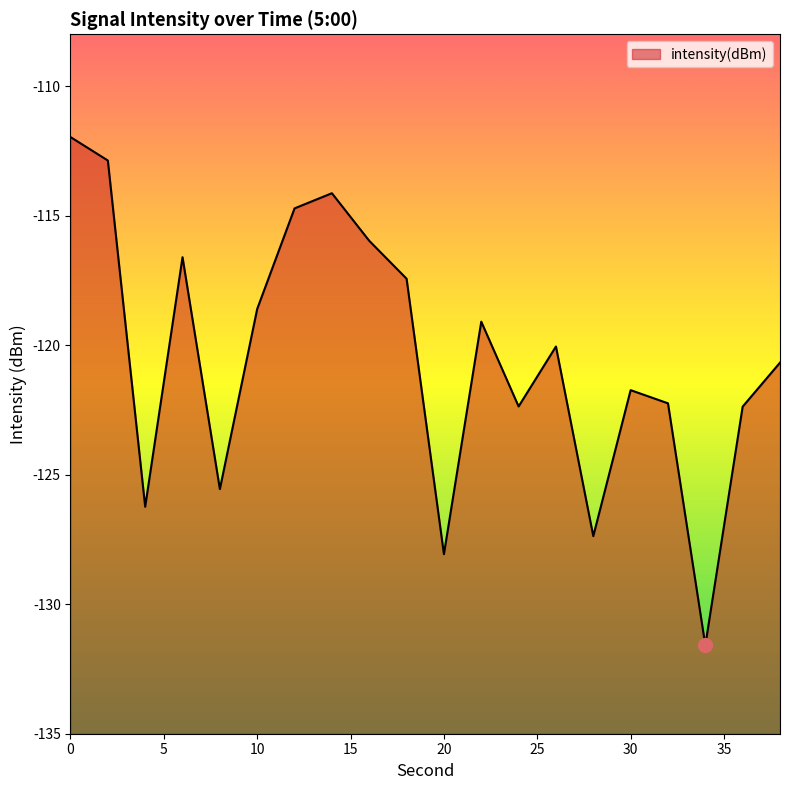

How many points are lower than both their immediate neighbors (excluding endpoints)?

6